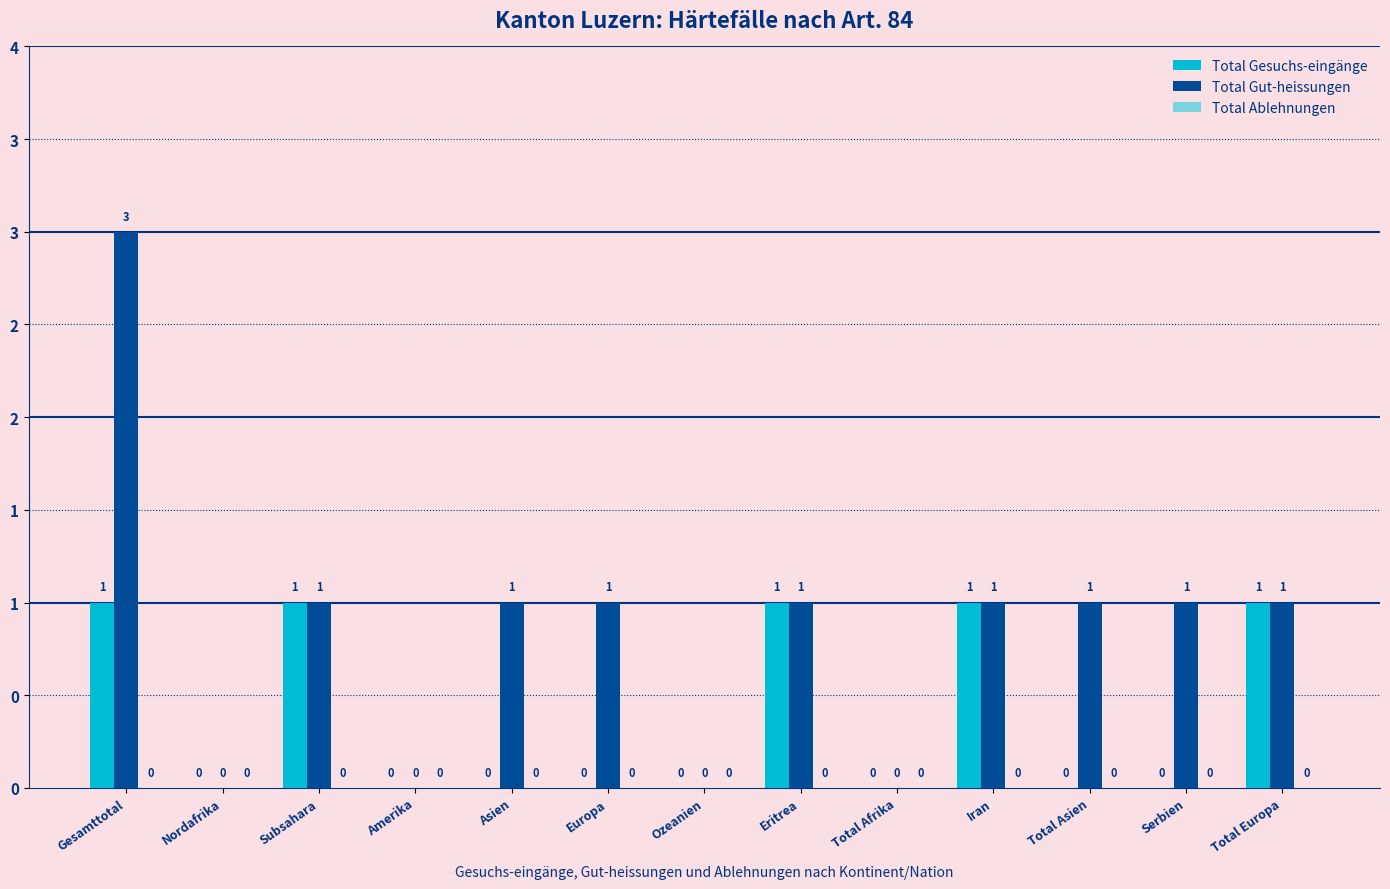

At how many categories does at least one series exceed 0?

9